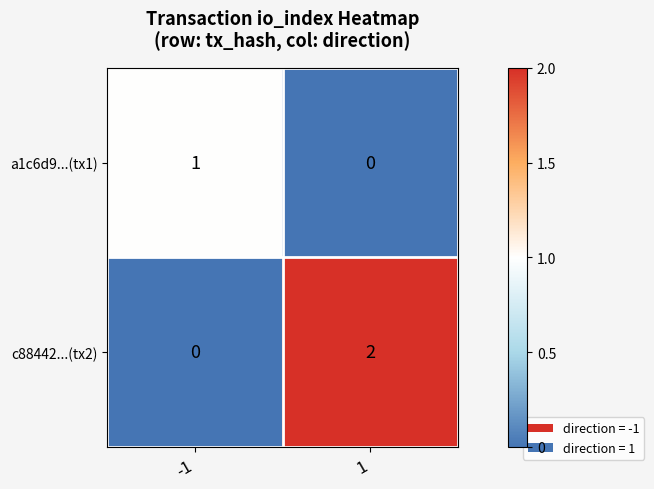

What is the spread (max minus min) of values at -1?

1